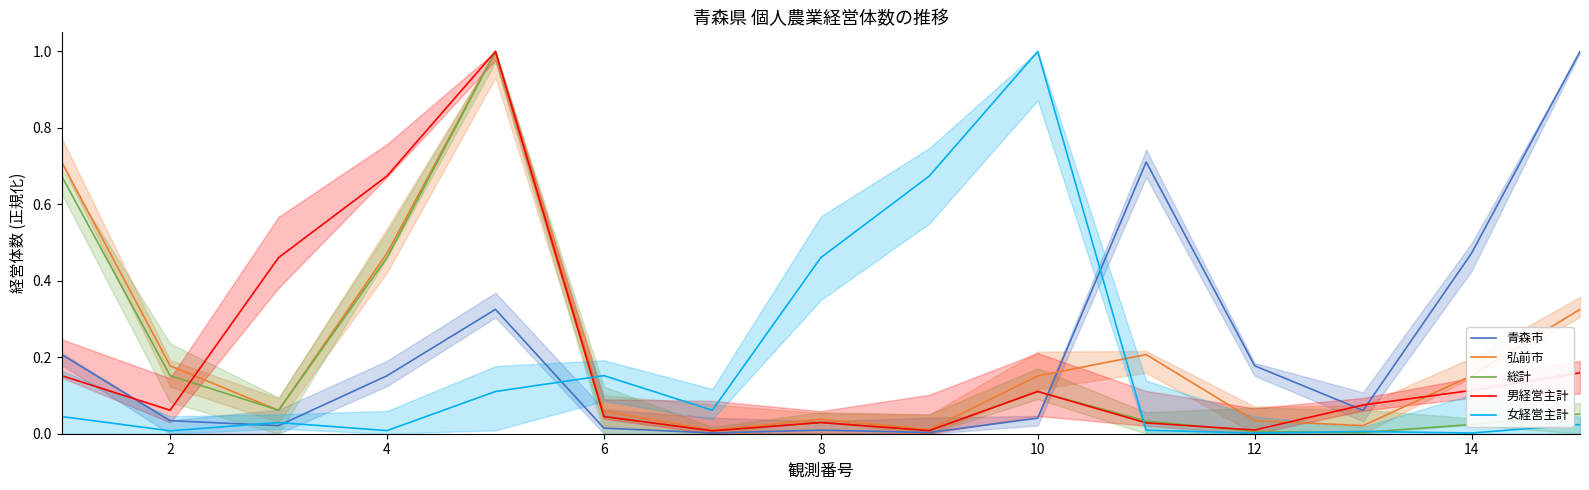

What is the greatest value displayed?

1.0